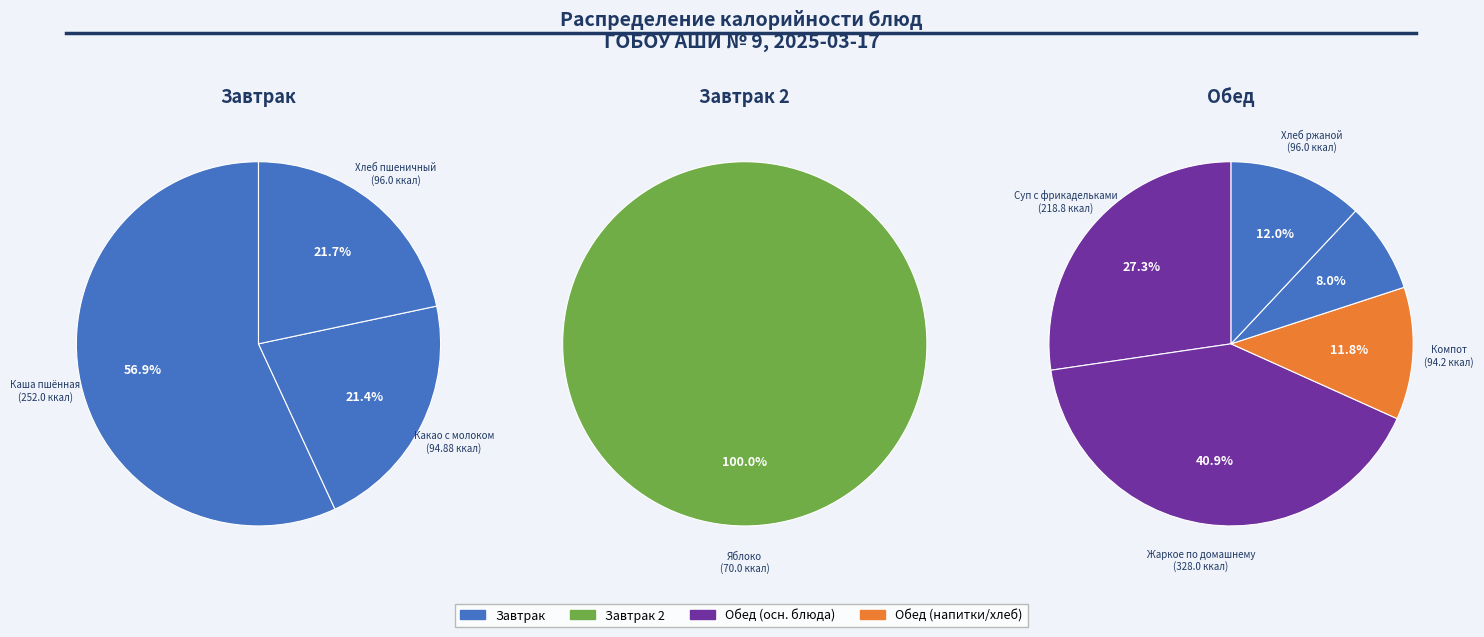

Which slice is the smallest?

Хлеб пшеничный (обед)